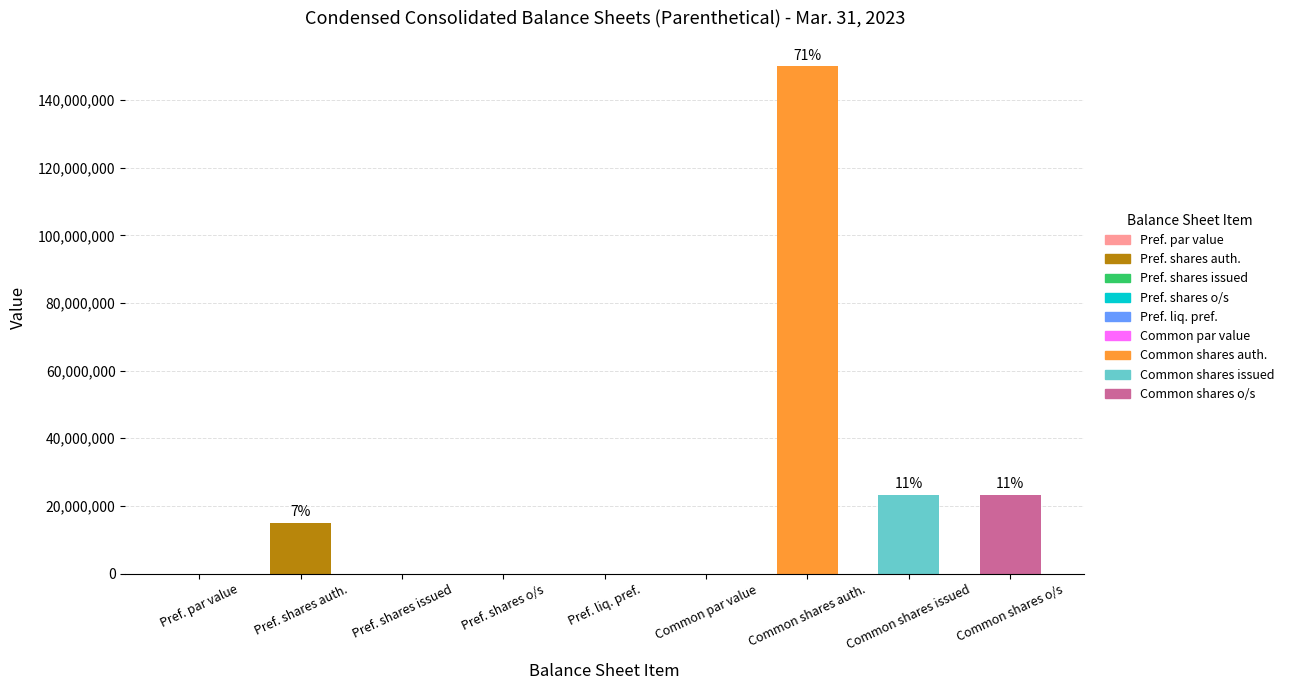

The chart shows a value of 0.0 at Pref. par value. True or false?

True